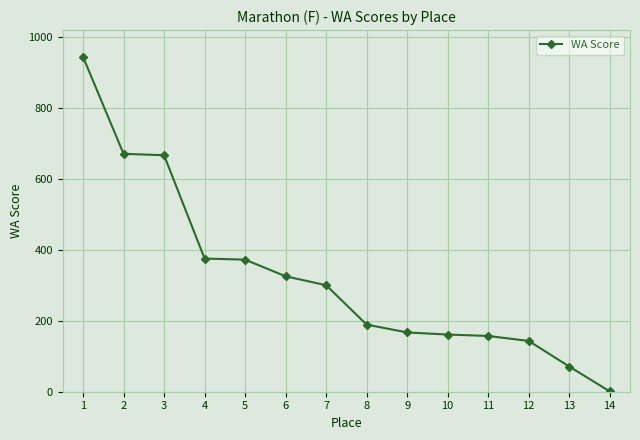

Which has a higher value, 2 or 13?

2